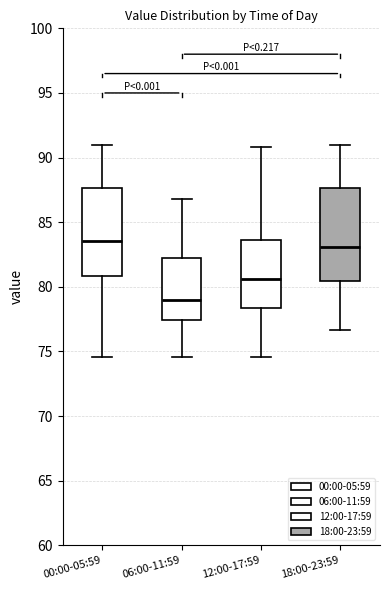

Which box's median line is the lowest?

06:00-11:59